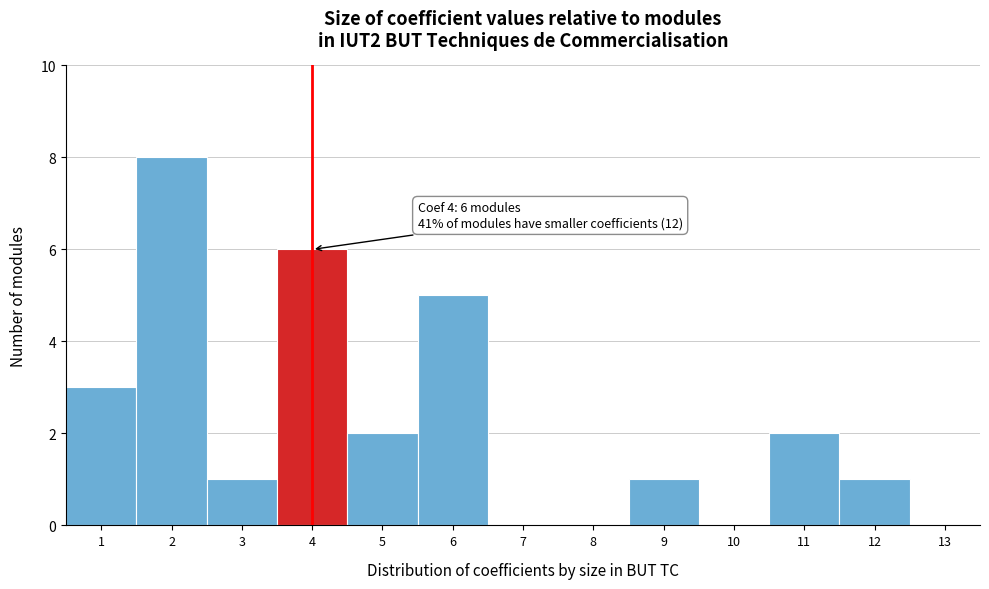

Which range on the x-axis has the tallest bar?

1.5 to 2.5